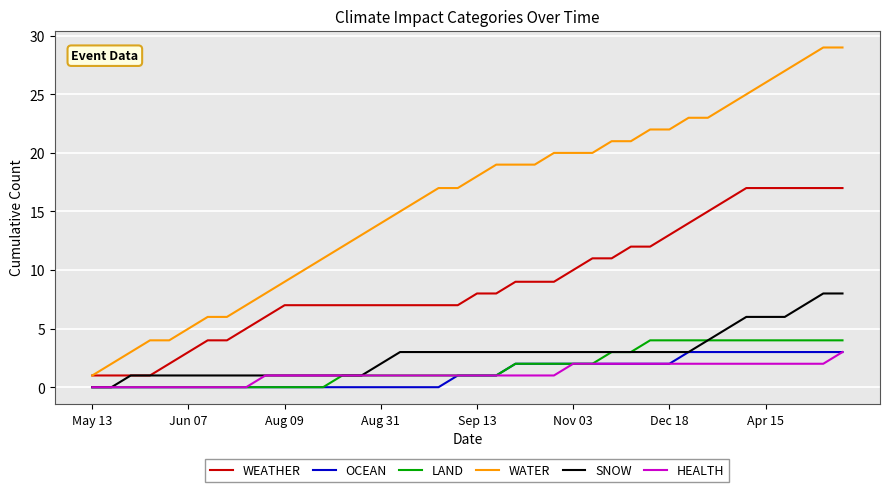

True or false: SNOW and WATER cross at least once.

False